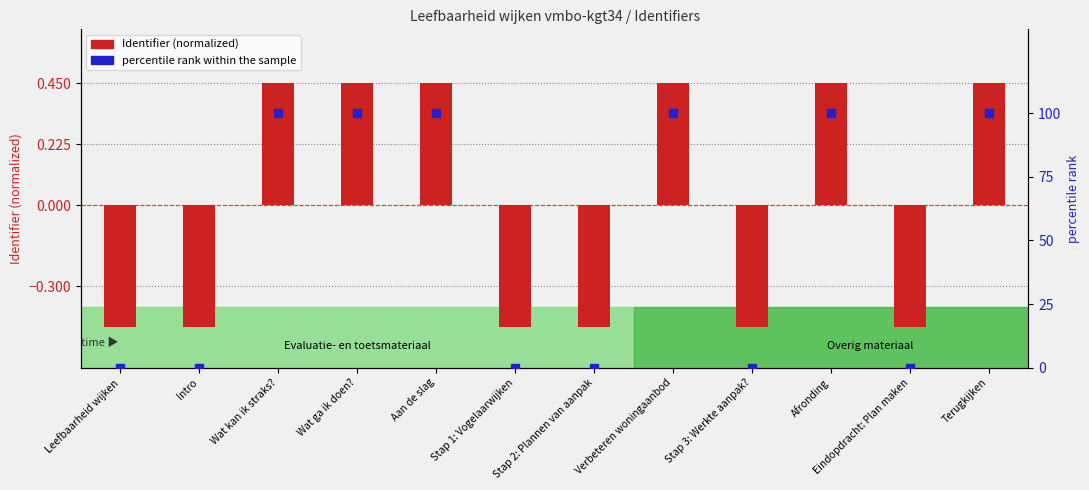

What is the total value across all series at Verbeteren woningaanbod?

100.4